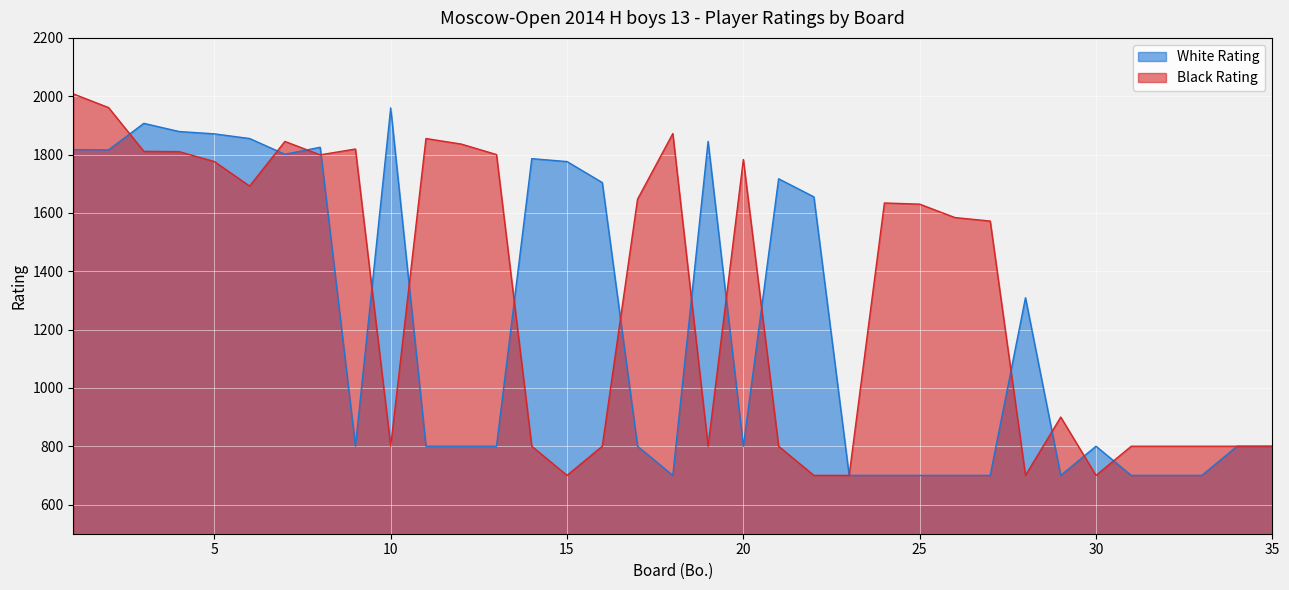

List the series in order of their peak value, highest first.

Black Rating, White Rating